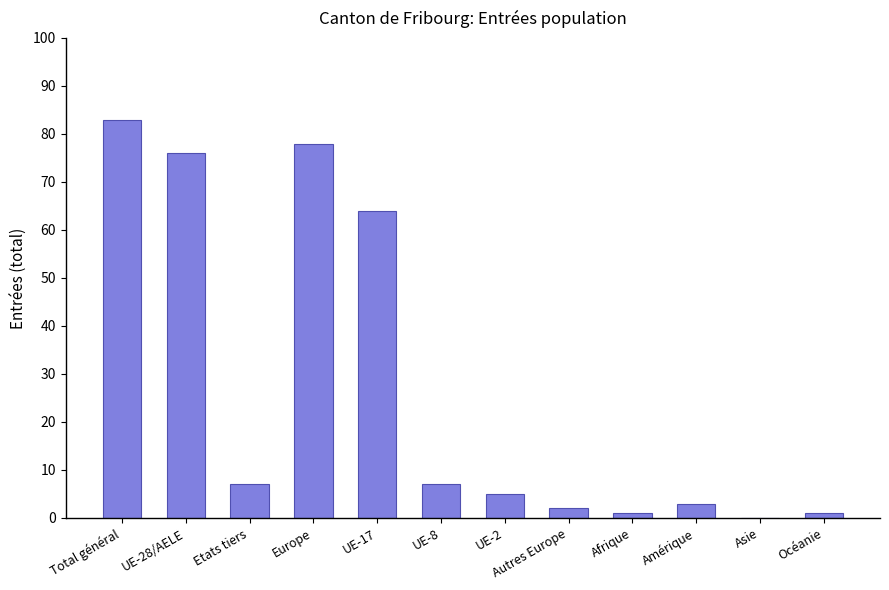

What is the sum of all values?

327